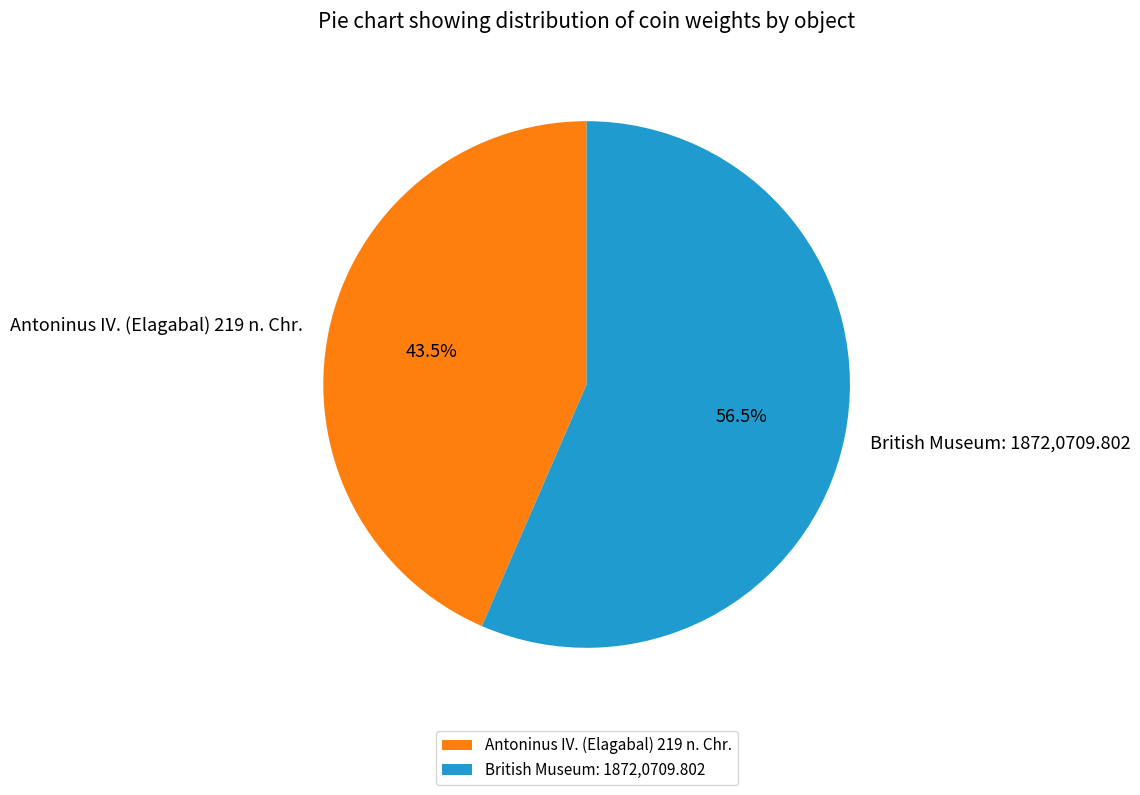

Count the number of slices in the pie.

2